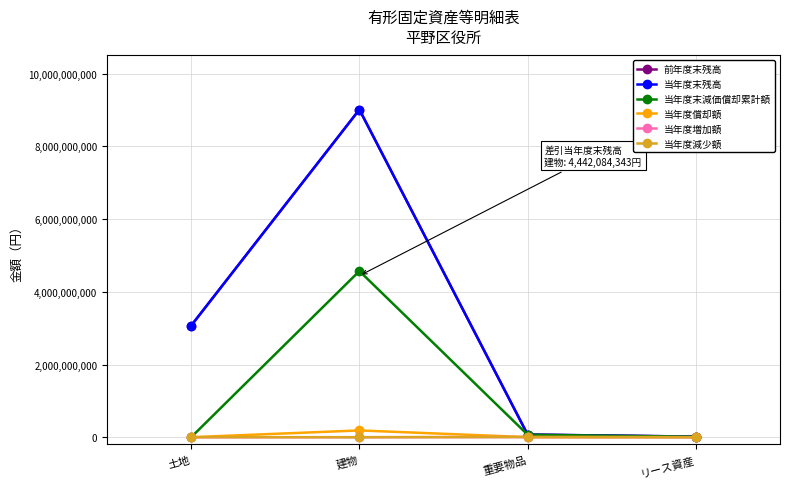

True or false: 前年度末残高 has more than 1 interior local peaks.

False